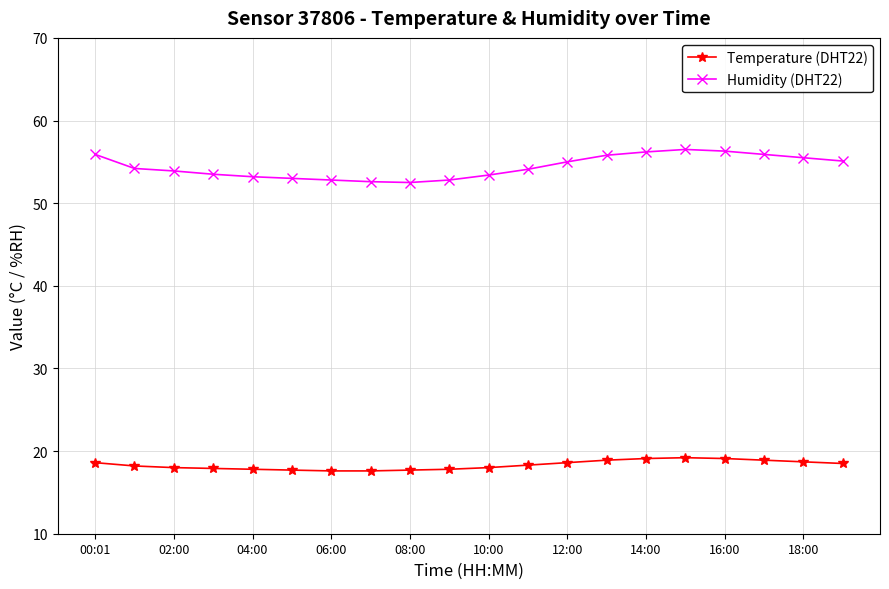

What is the lowest value of the Temperature (DHT22) series?

17.6